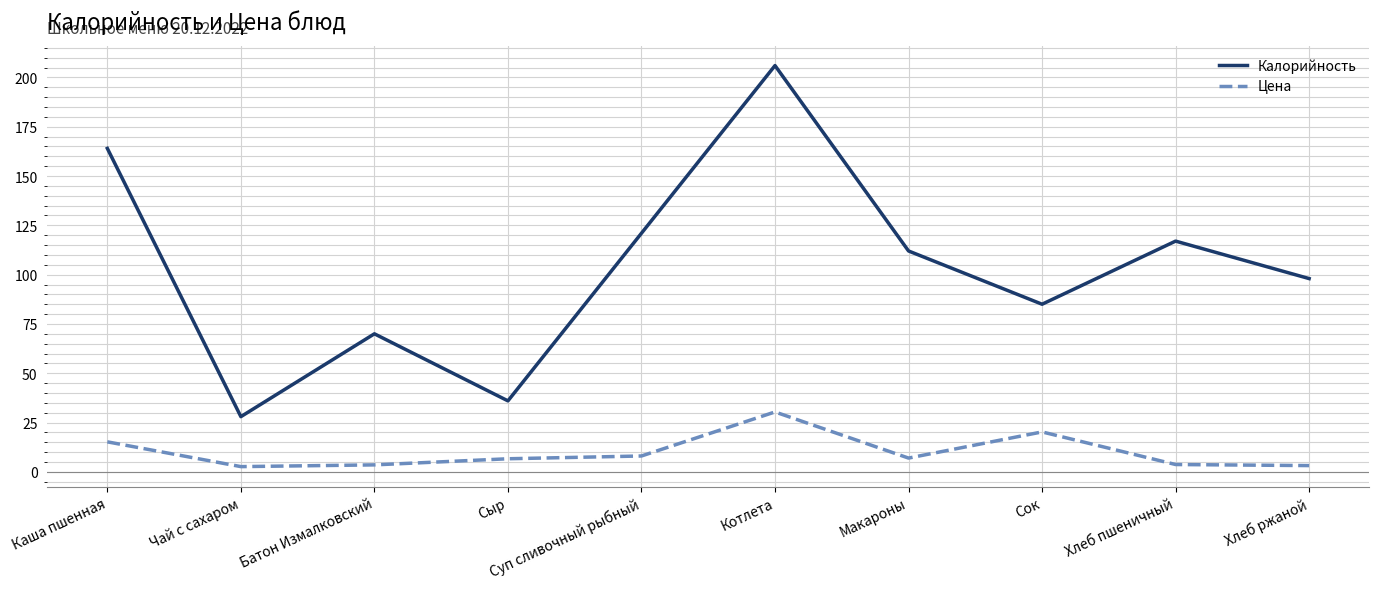

How many interior local peaks does the Калорийность series have?

3